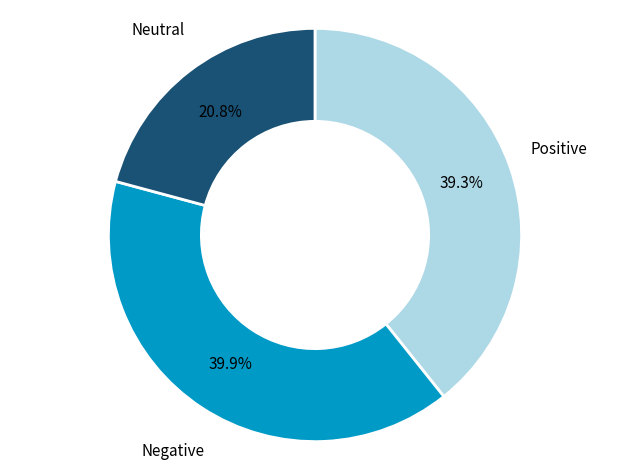

Does any single category account for the majority?

No